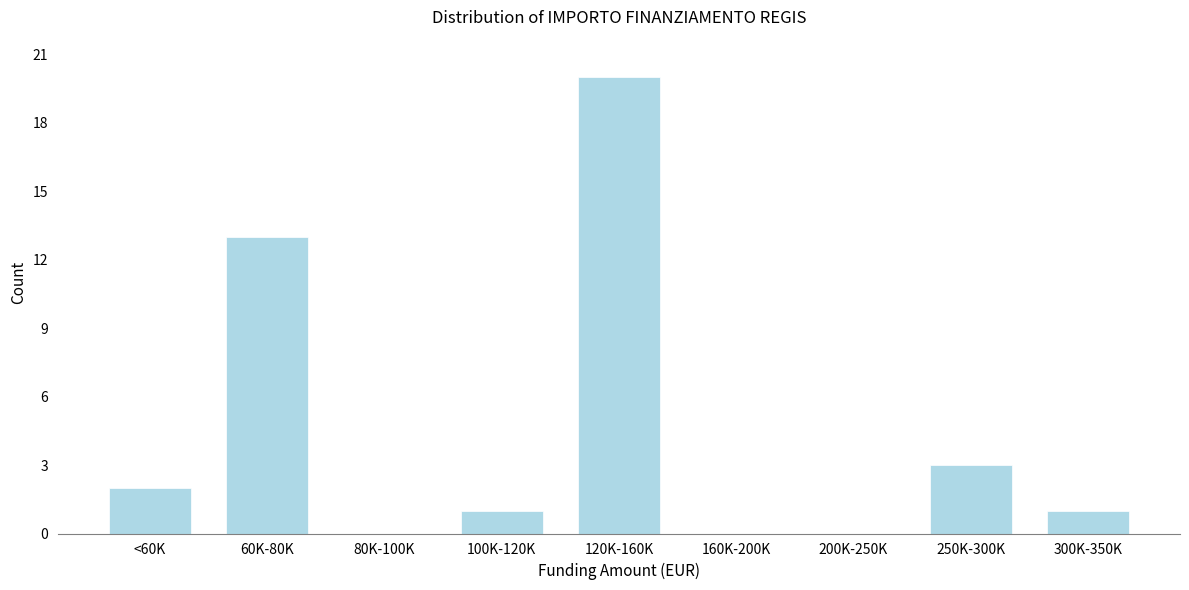

Reading right to left, list all the values displayed in this chart.

300K-350K=1	250K-300K=3	200K-250K=0	160K-200K=0	120K-160K=20	100K-120K=1	80K-100K=0	60K-80K=13	<60K=2